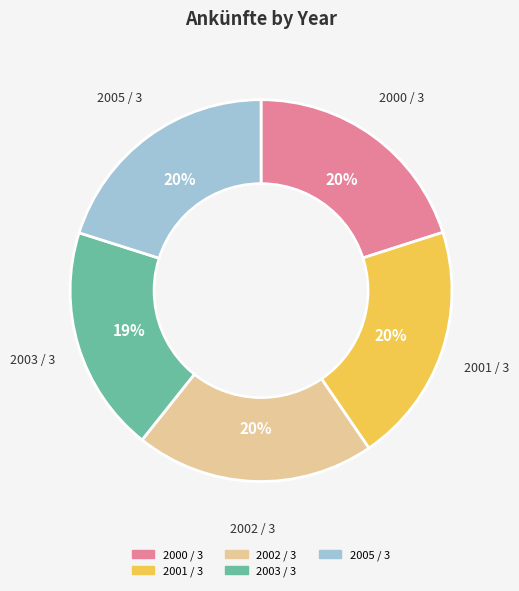

To the nearest percent, what is the average slice percentage?

20%